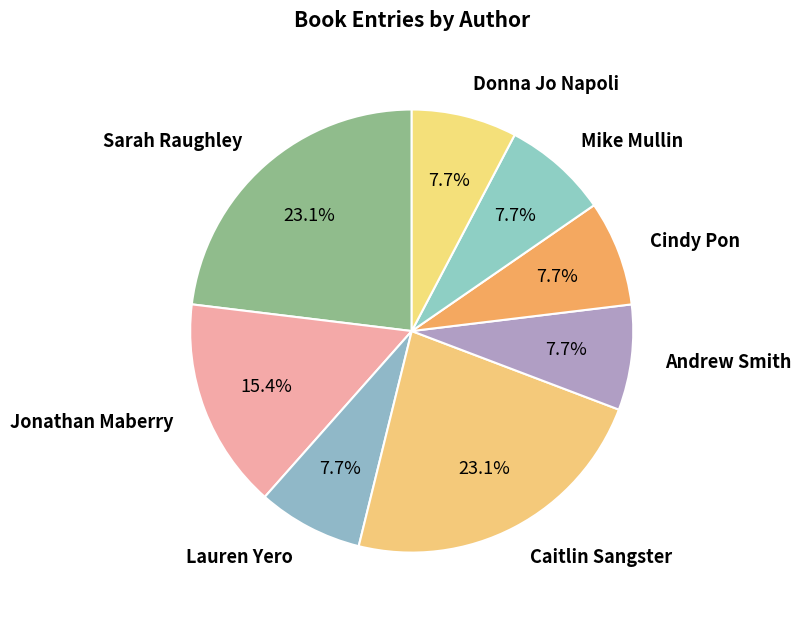

Is there a majority slice in this chart?

No